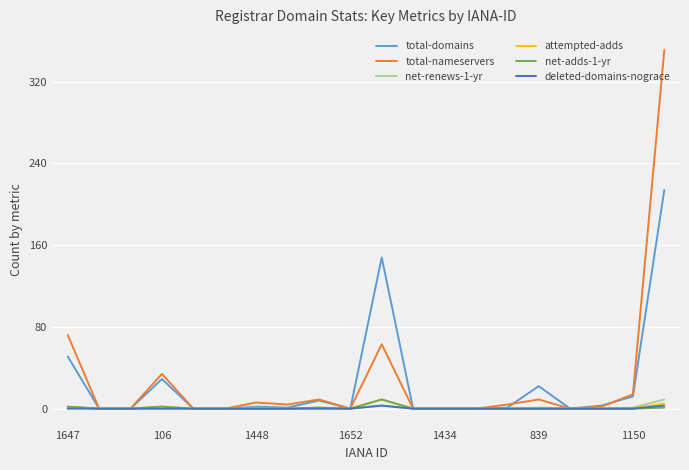

What is the maximum value shown in the chart?

351